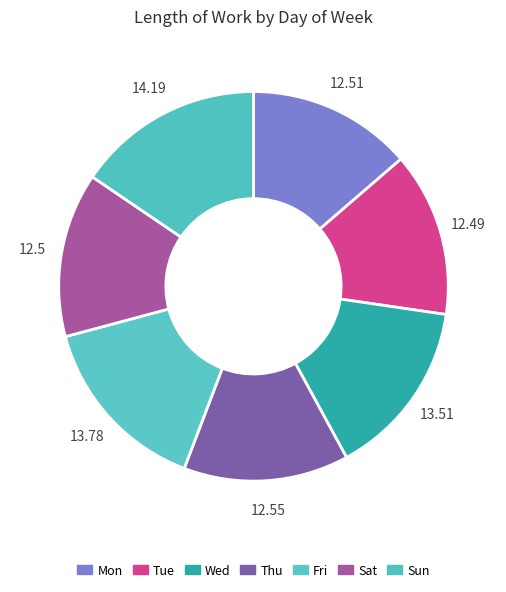

Which slice is the smallest?

Tue